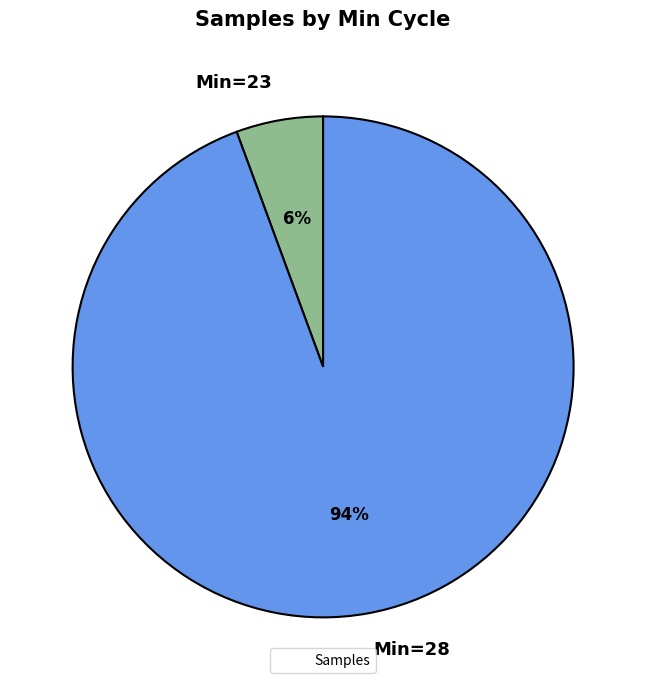

To the nearest percent, what percentage of the pie is Min=23?

6%